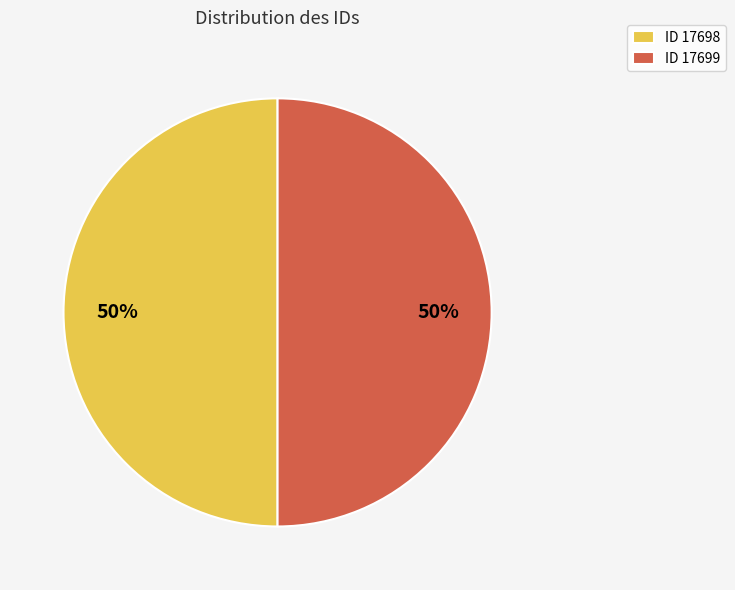

What is the ratio of the value at ID 17698 to the value at ID 17699?

1.0